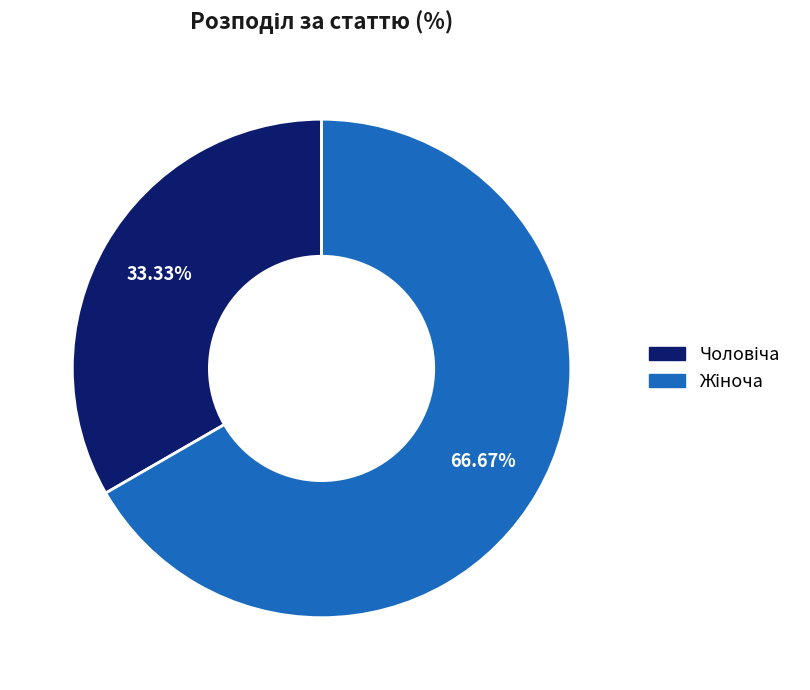

Does any single category account for the majority?

Yes